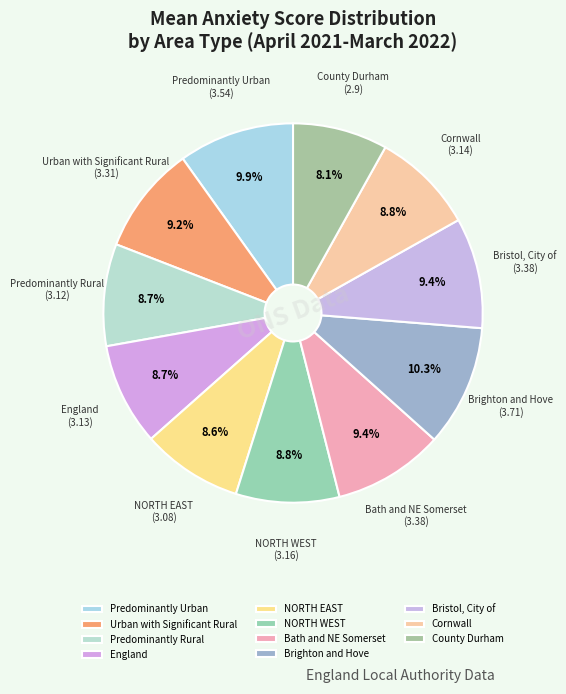

How many slices are in this pie chart?

11